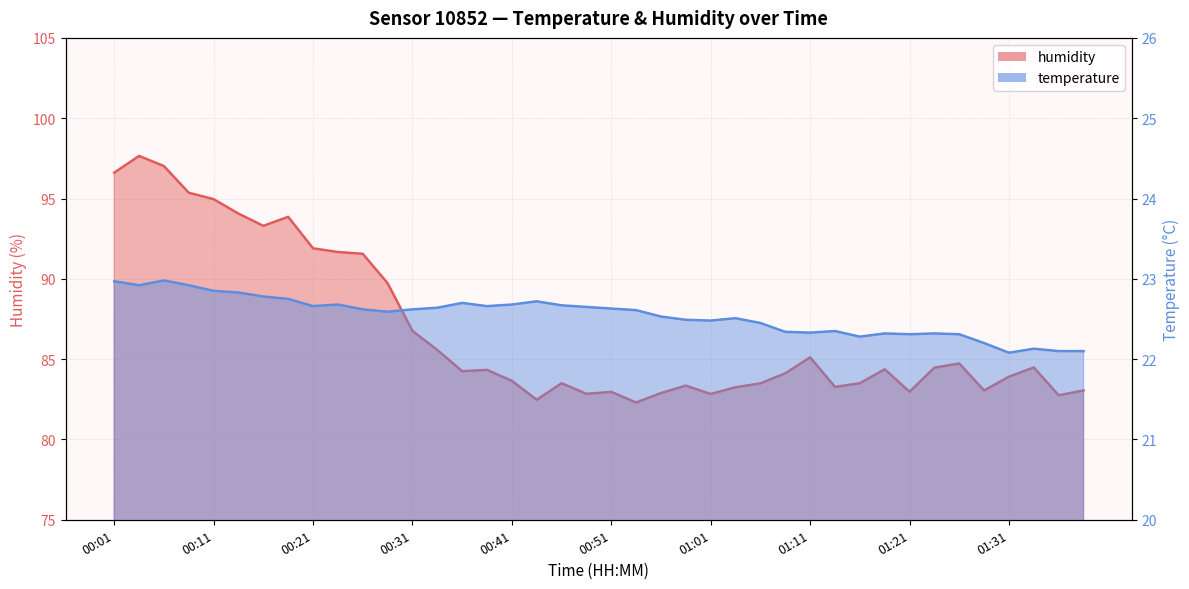

Between 00:24 and 00:26, which series saw the biggest shift?

humidity